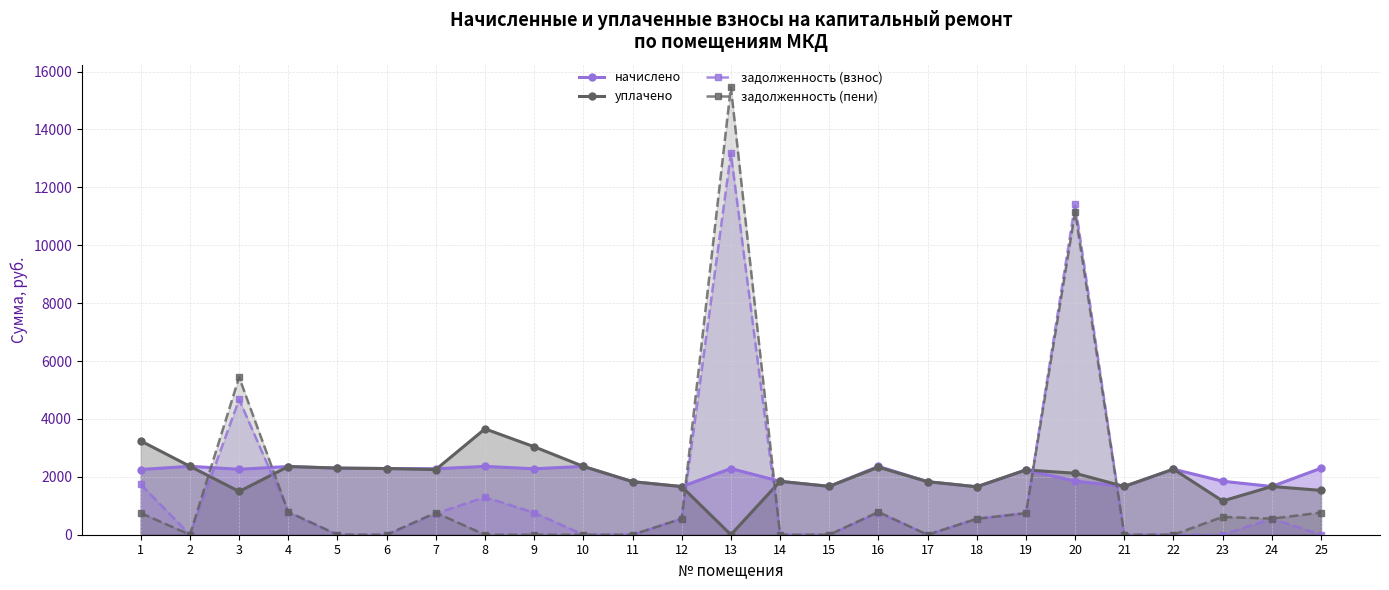

What is the difference between the maximum and second lowest values in the задолженность (пени) series?

15463.1